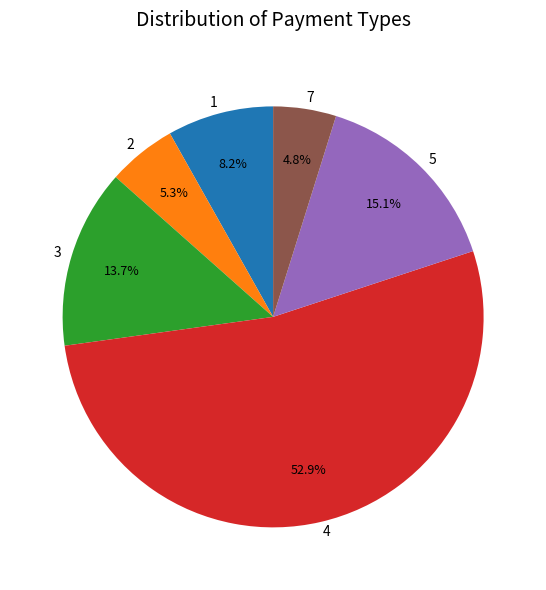

Is it true that 2 is 5% of the pie?

True